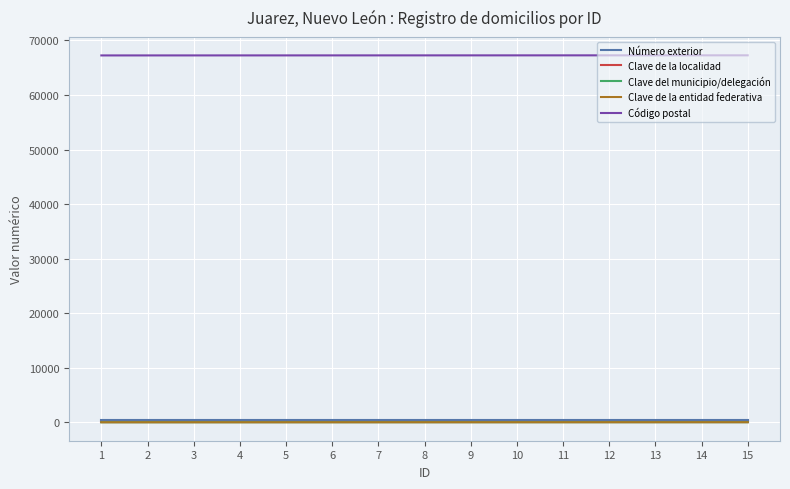

True or false: Clave de la localidad and Clave del municipio/delegación intersect in this chart.

False